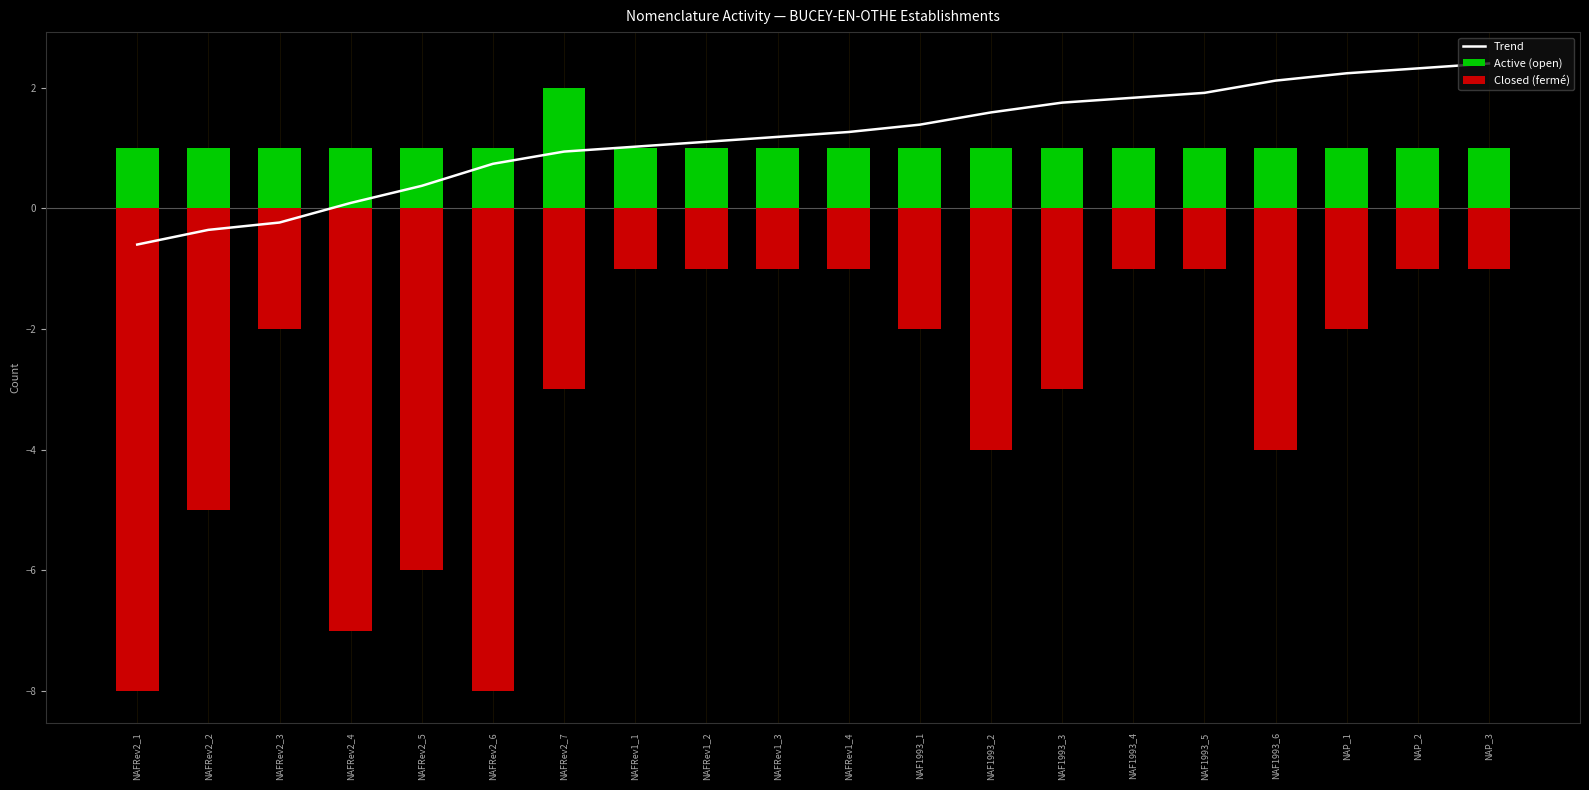

Which category has the highest value in the Active (open) series?

NAFRev2_7